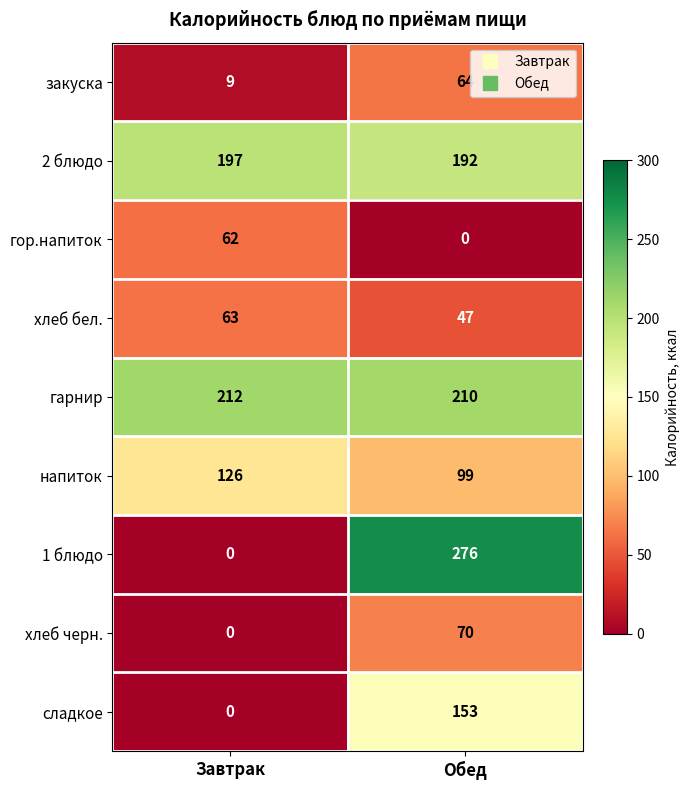

Reading left to right, extract all data points from this chart.

закуска: Завтрак=9	Обед=64
2 блюдо: Завтрак=197	Обед=192
гор.напиток: Завтрак=62	Обед=0
хлеб бел.: Завтрак=63	Обед=47
гарнир: Завтрак=212	Обед=210
напиток: Завтрак=126	Обед=99
1 блюдо: Завтрак=0	Обед=276
хлеб черн.: Завтрак=0	Обед=70
сладкое: Завтрак=0	Обед=153